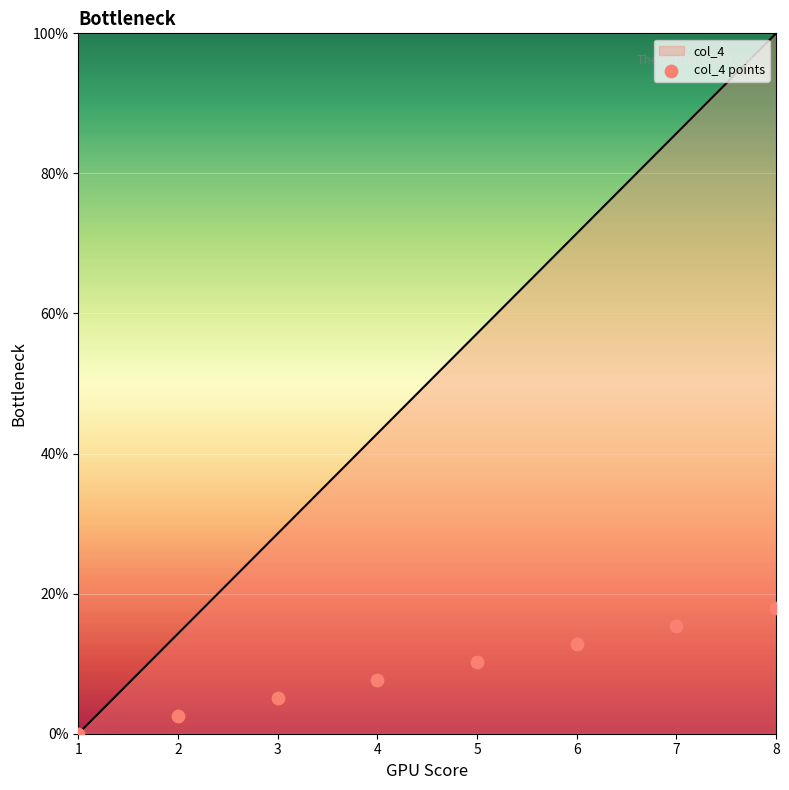

Is the value of col_4 at 5 greater than the value of col_4 points at 5?

Yes